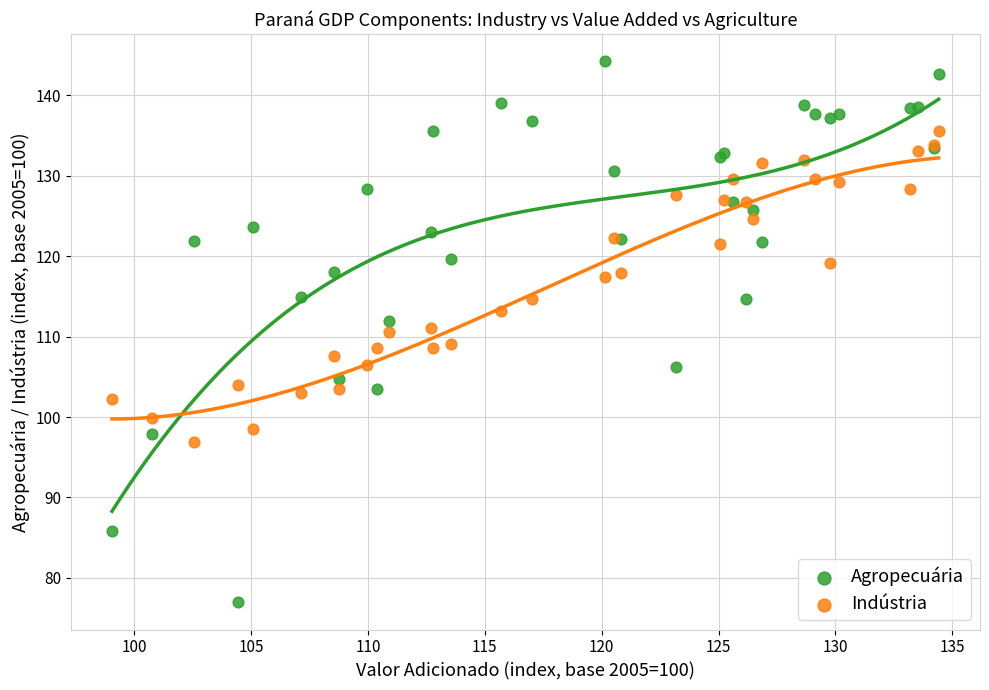

Which series contains the lowest Y value?

Agropecuária